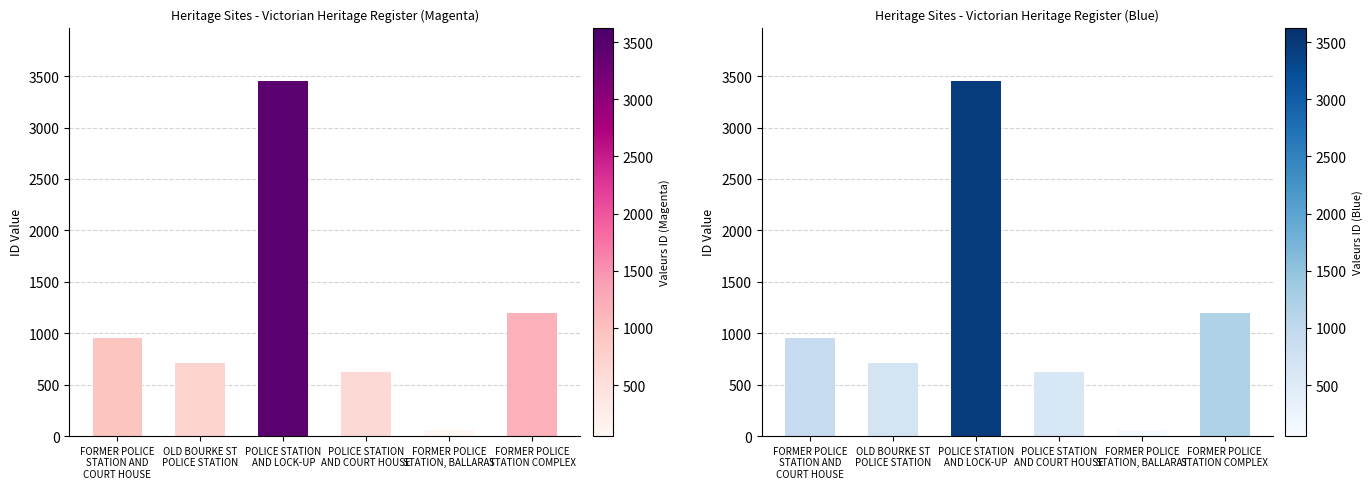

Rank the categories by value from highest to lowest.

POLICE STATION
AND LOCK-UP, FORMER POLICE
STATION COMPLEX, FORMER POLICE
STATION AND
COURT HOUSE, OLD BOURKE ST
POLICE STATION, POLICE STATION
AND COURT HOUSE, FORMER POLICE
STATION, BALLARAT